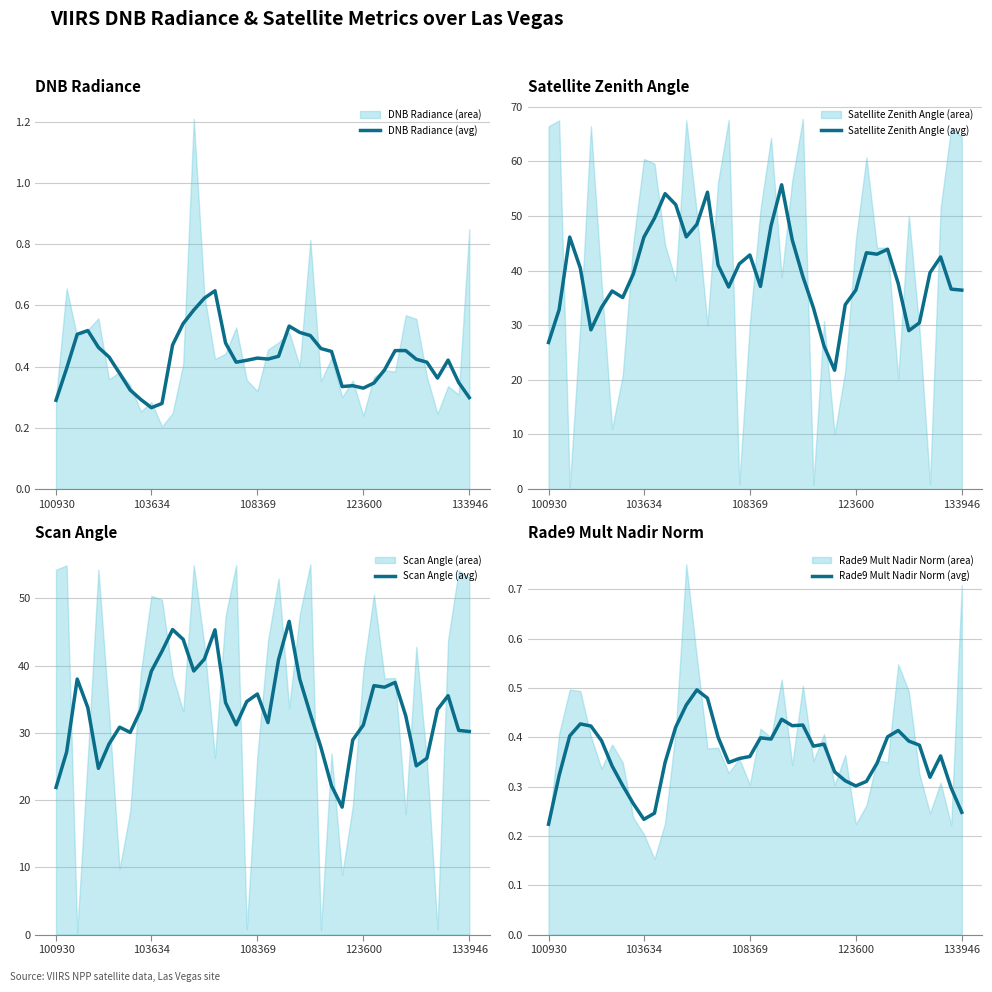

What is the highest value of the Scan Angle (avg) series?

46.6